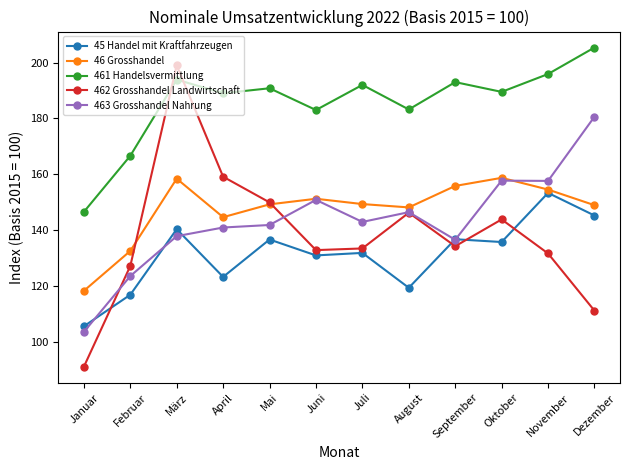

List the series in order of their peak value, lowest first.

45 Handel mit Kraftfahrzeugen, 46 Grosshandel, 463 Grosshandel Nahrung, 462 Grosshandel Landwirtschaft, 461 Handelsvermittlung